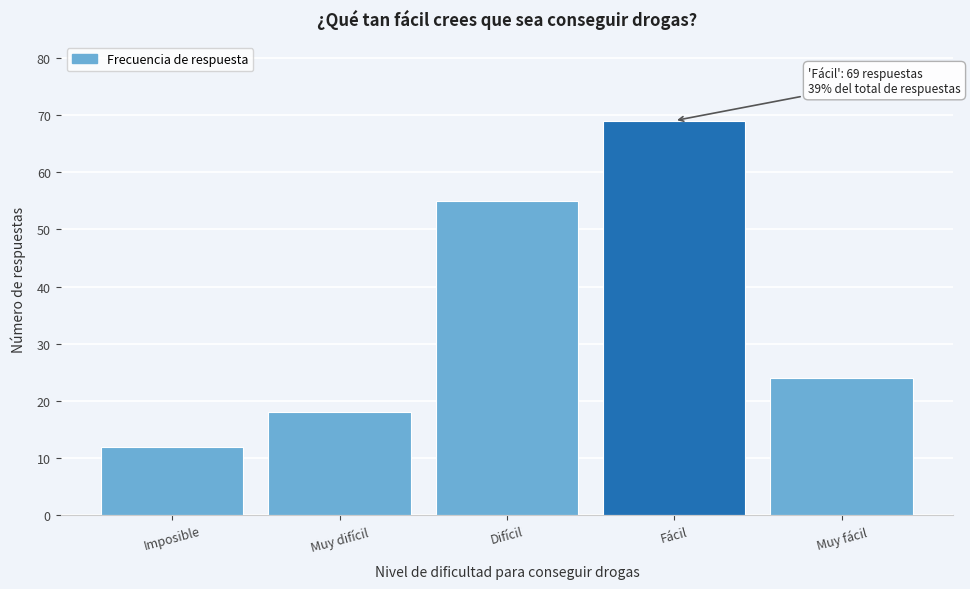

Reading left to right, extract all data points from this chart.

Imposible=12	Muy difícil=18	Difícil=55	Fácil=69	Muy fácil=24